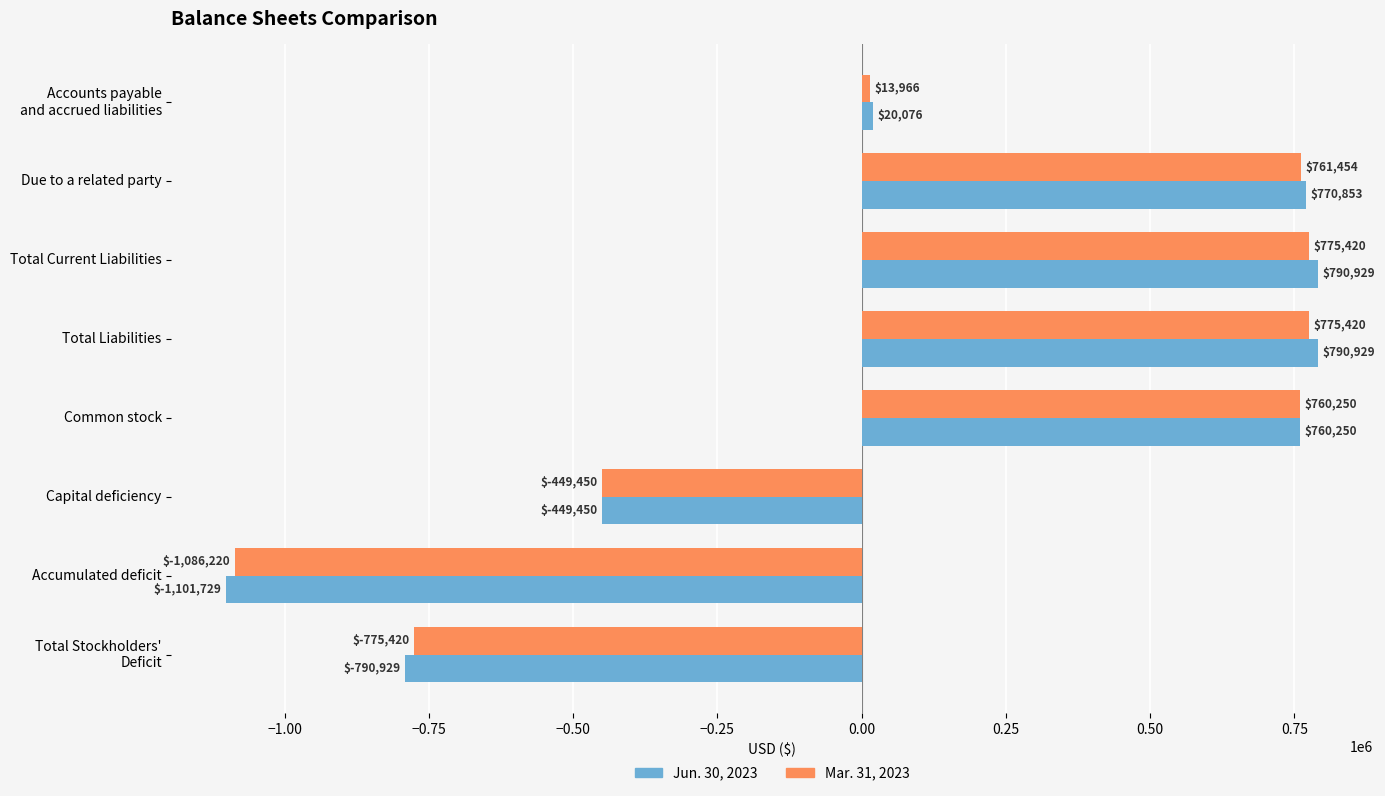

The value of Jun. 30, 2023 at Accumulated deficit is -1101729. True or false?

True